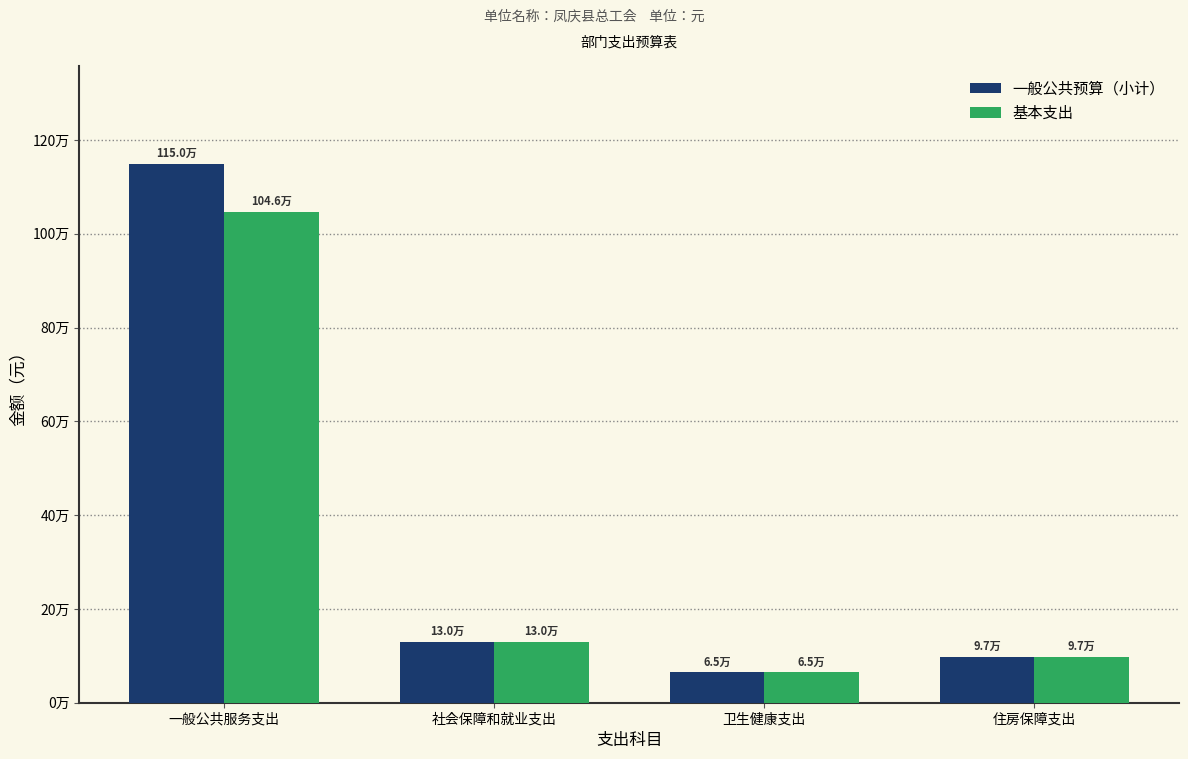

What are all the series names shown in the legend?

一般公共预算（小计）, 基本支出